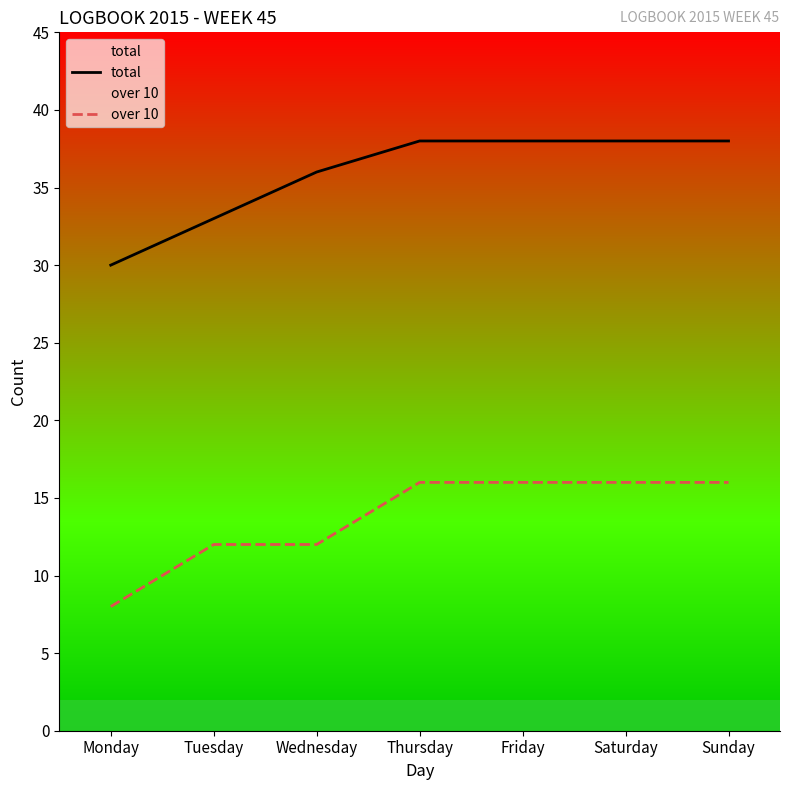

Does the chart display data point markers on the line(s)?

No